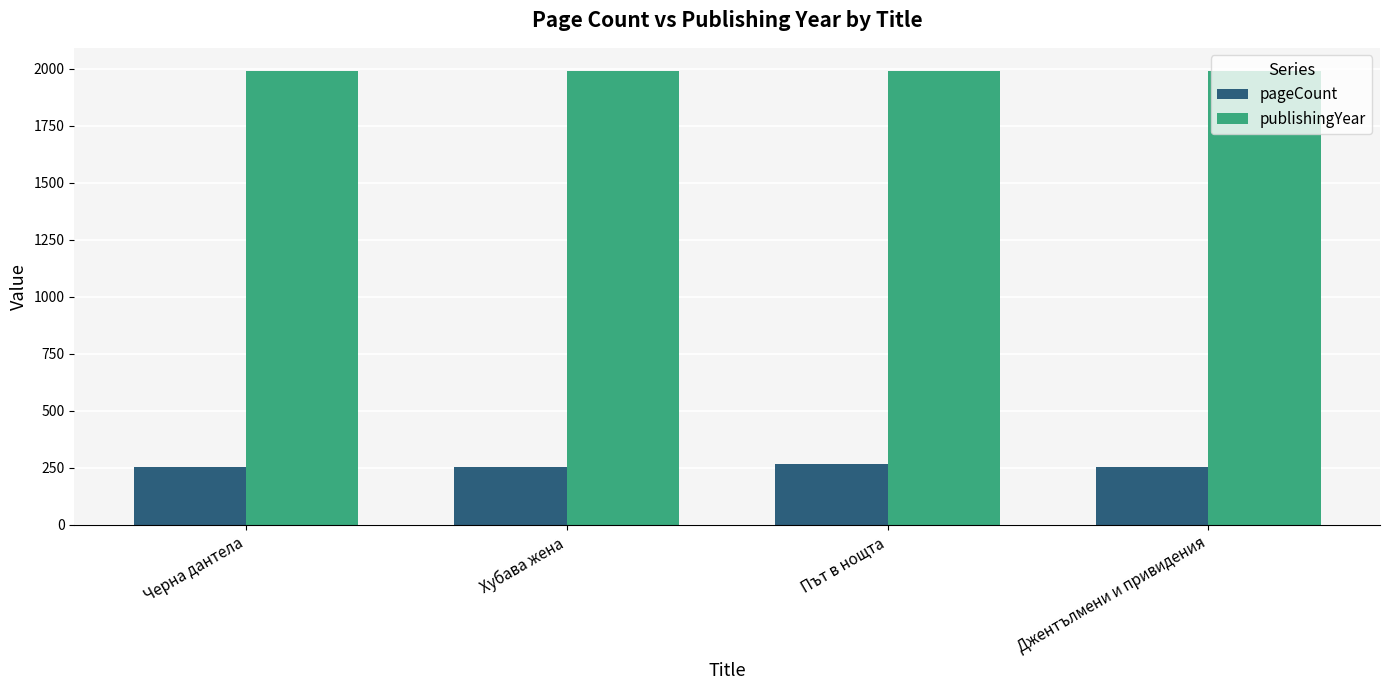

What is the value of the pageCount bar at the 4th from the left?

256